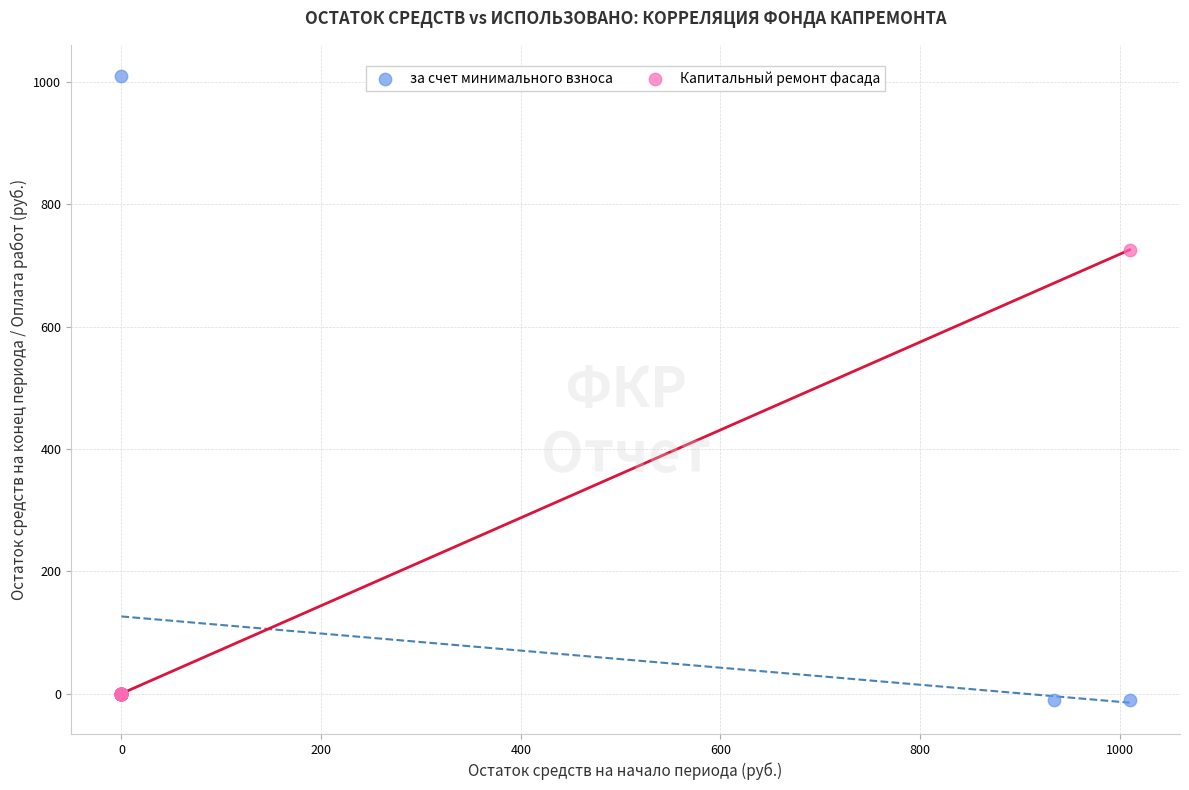

Which series contains the highest Y value?

за счет минимального взноса